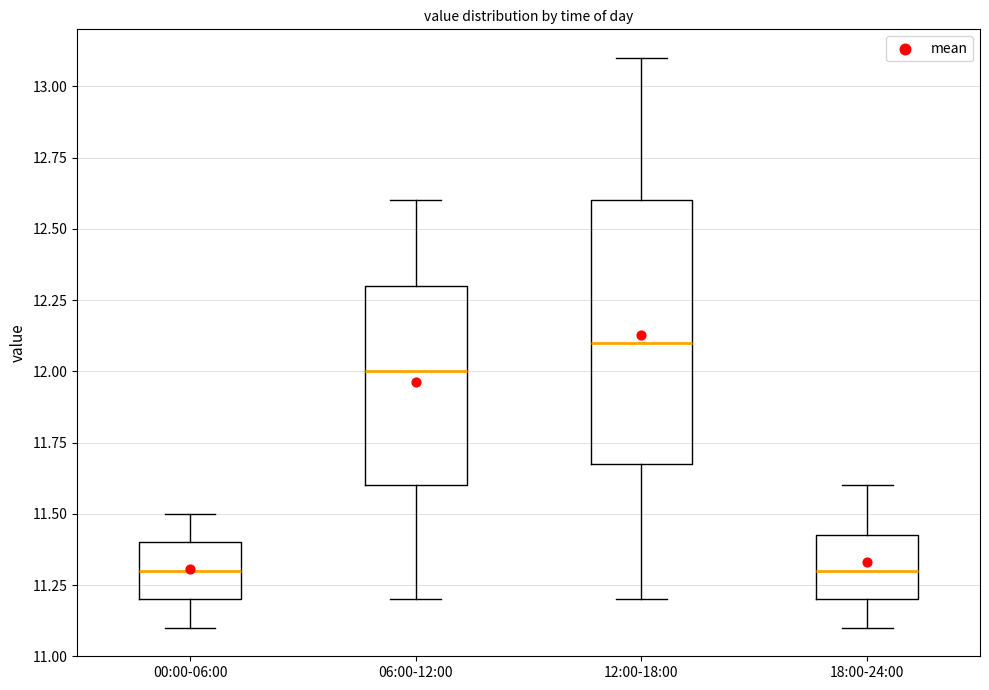

Reading left to right, transcribe this box plot: for each box, give where its median line is, the range the box spans, and where its two whiskers end, as read against the y-axis. The values are not printed on the chart, so give them approximately, as read against the axis.

00:00-06:00: median 11.30, box 11.20 to 11.40, whiskers 11.10 to 11.50
06:00-12:00: median 12.00, box 11.60 to 12.30, whiskers 11.20 to 12.60
12:00-18:00: median 12.10, box 11.70 to 12.60, whiskers 11.20 to 13.10
18:00-24:00: median 11.30, box 11.20 to 11.45, whiskers 11.10 to 11.60